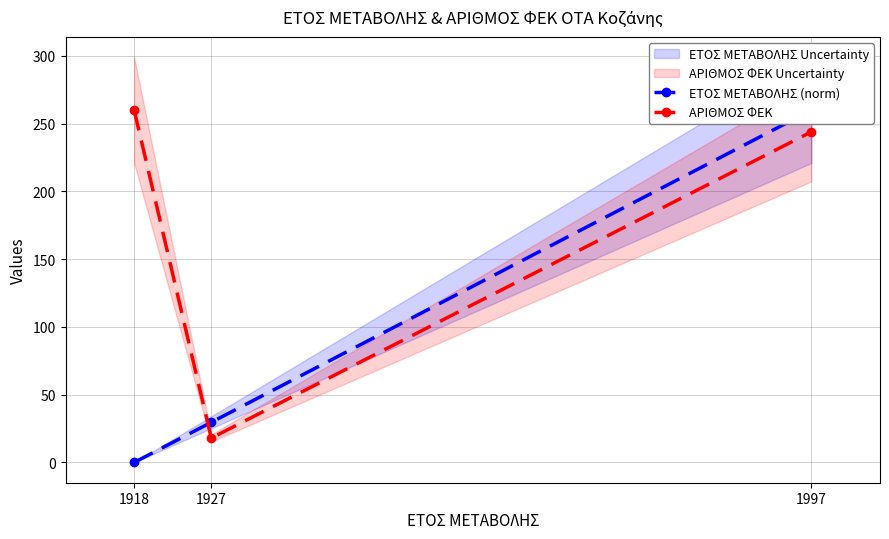

At which label does ΕΤΟΣ ΜΕΤΑΒΟΛΗΣ (norm) reach its peak?

1997